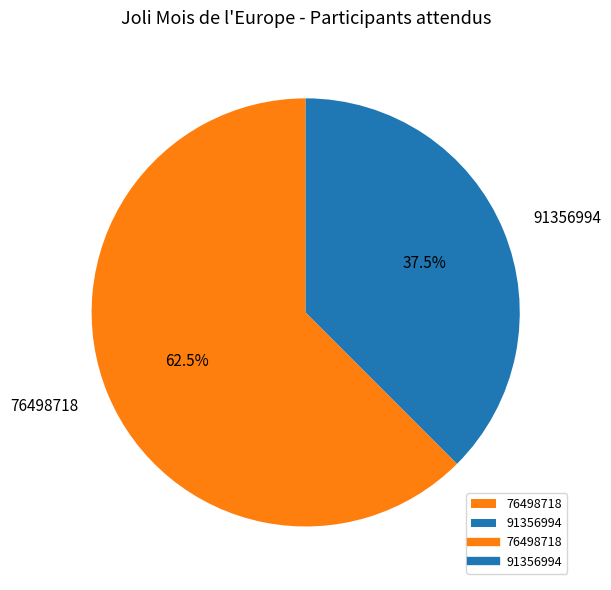

Do 76498718 and 91356994 together represent more than half of the pie?

Yes